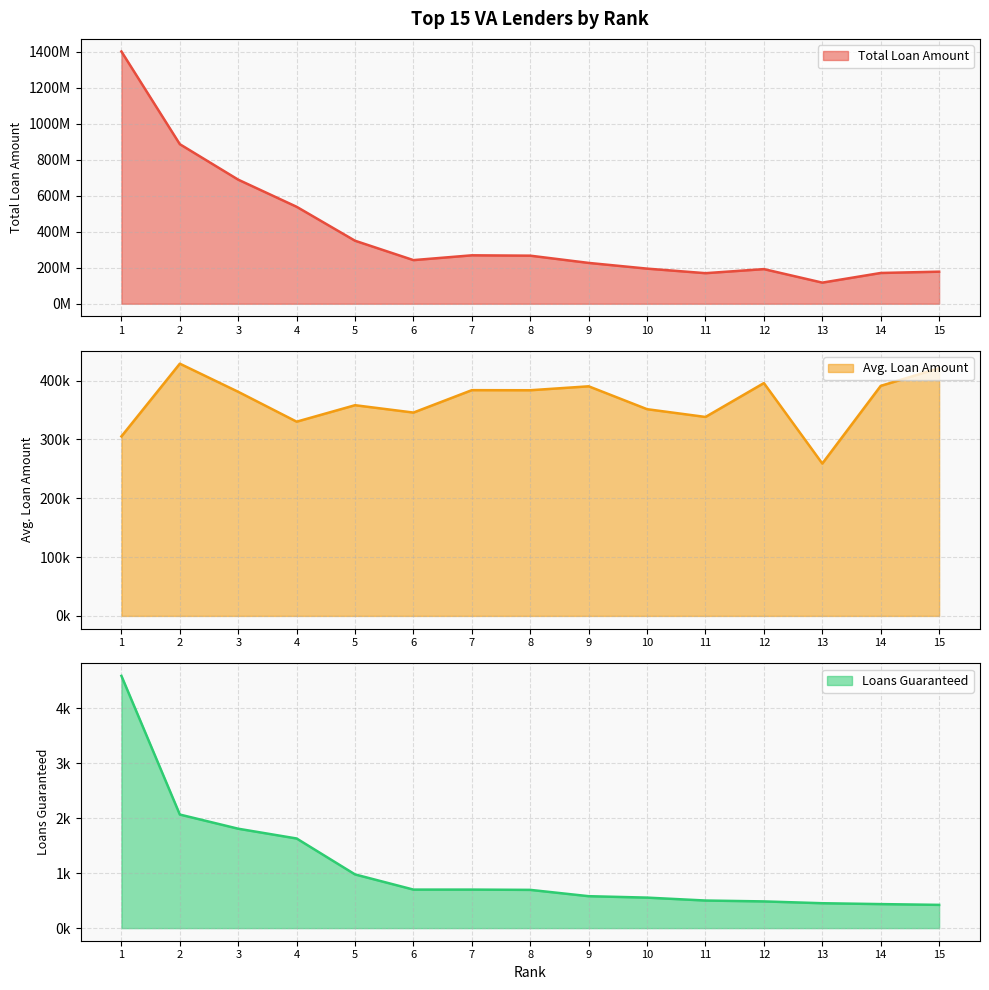

Reading right to left, what are all the values shown in this chart?

Total Loan Amount: 178125351	170881805	117333047	192353962	169775159	195033864	226766597	266995840	269014049	242316817	349932849	538537157	689122340	886232442	1401067198
Avg. Loan Amount: 421100	391034	259013	395790	338198	351412	390304	383615	383758	345673	358171	330188	380941	428753	305177
Loans Guaranteed: 423	437	453	486	502	555	581	696	701	701	977	1631	1809	2067	4591